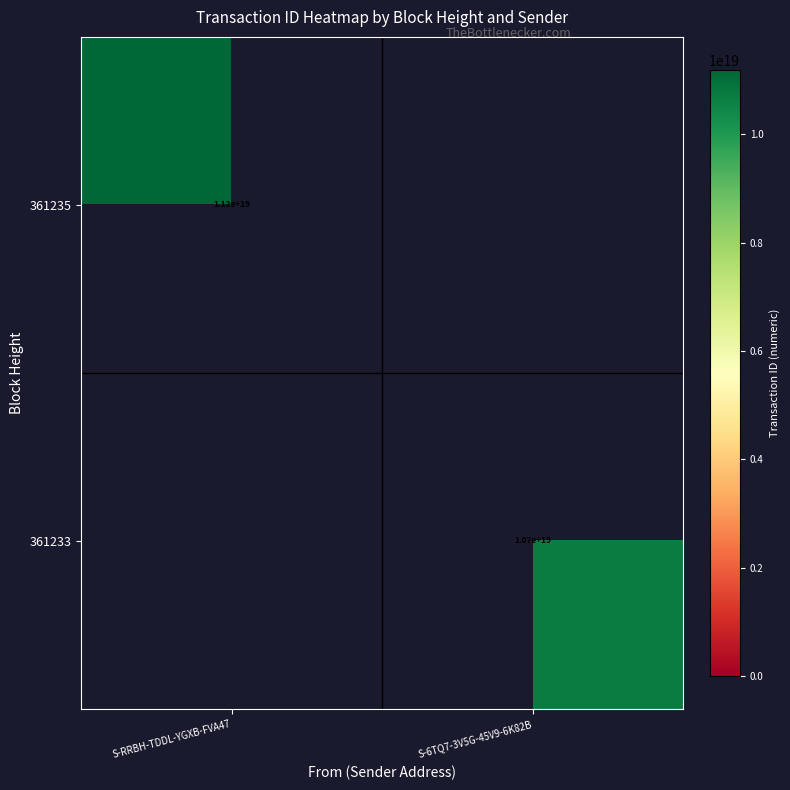

Is the value of 361233 at S-6TQ7-3V5G-45V9-6K82B greater than the value of 361235 at S-RRBH-TDDL-YGXB-FVA47?

No